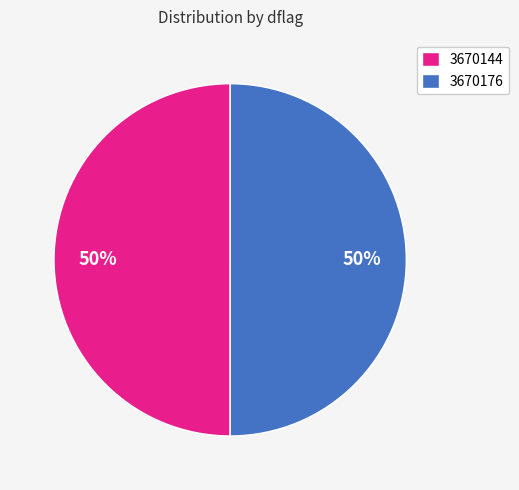

True or false: 3670176 accounts for 50% of the total.

True